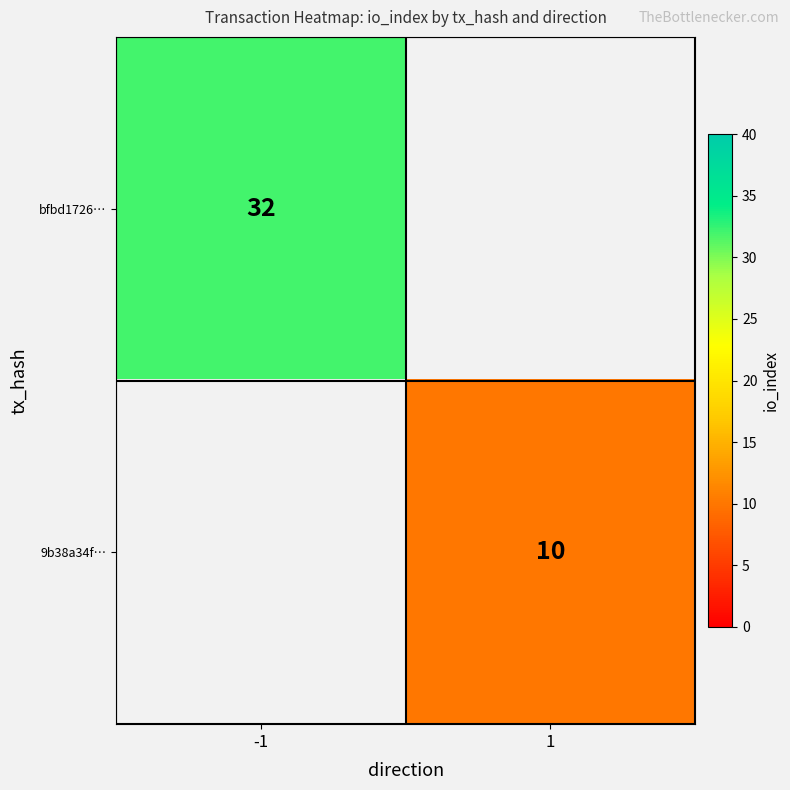

True or false: bfbd1726… has a value of 32 at -1.

True